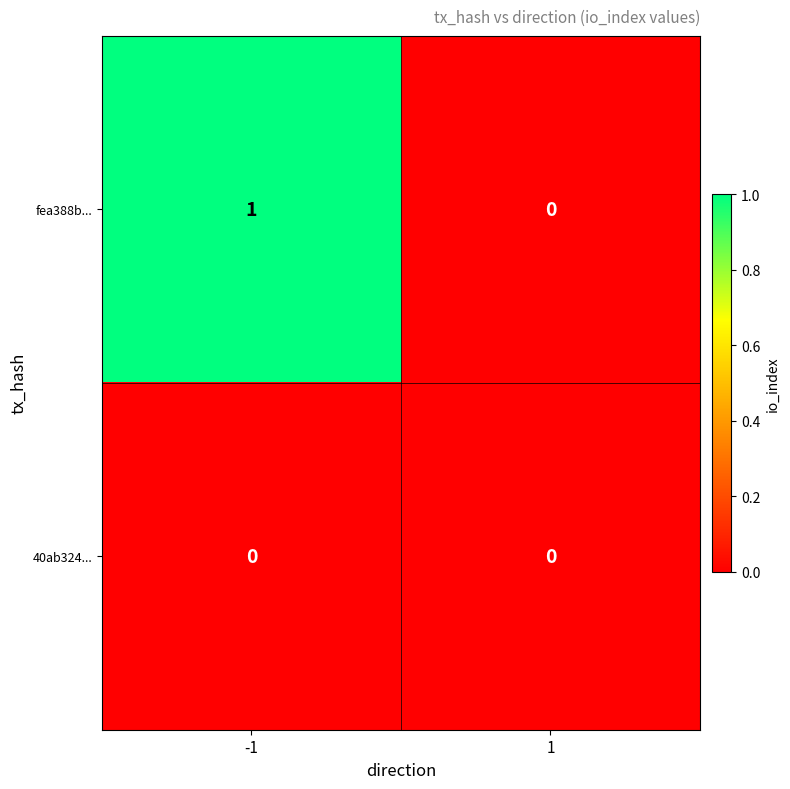

Rank the series by their maximum value, from highest to lowest.

fea388b..., 40ab324...